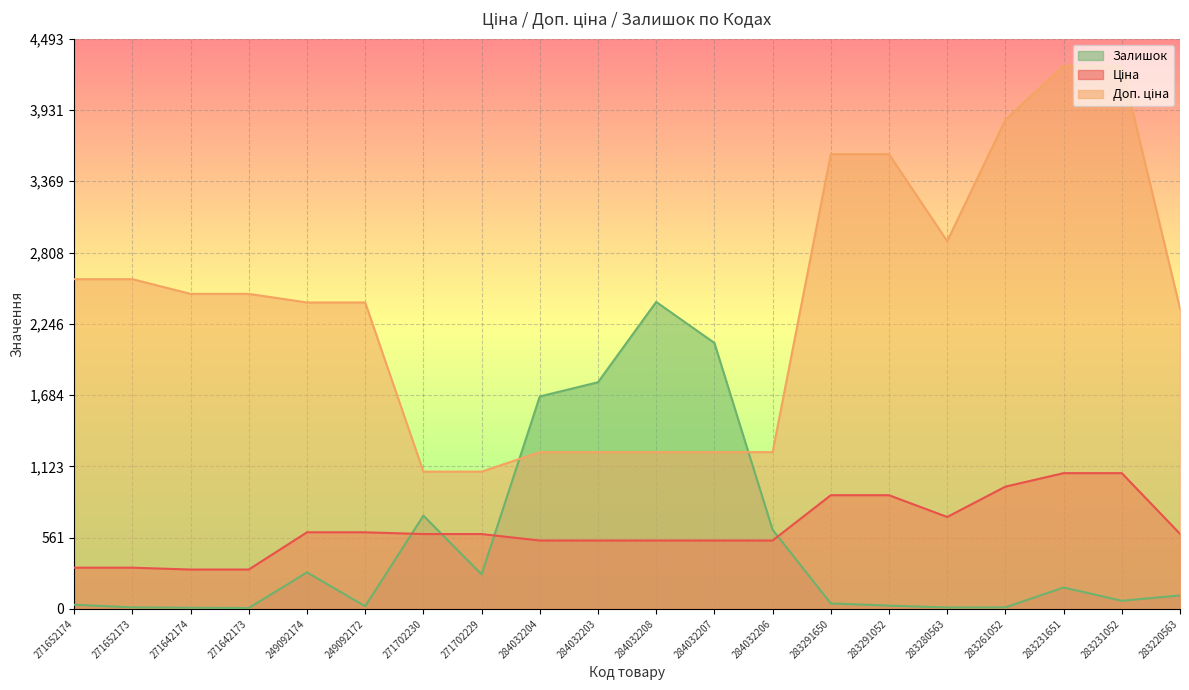

What are all the series names shown in the legend?

Ціна, Доп. ціна, Залишок